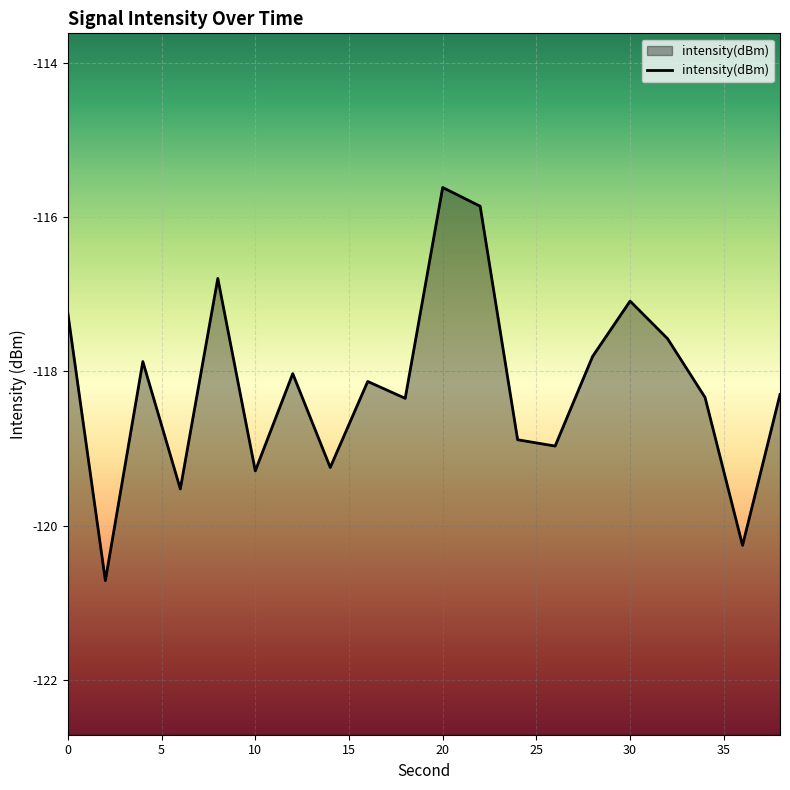

Which label corresponds to the largest value in the chart?

20